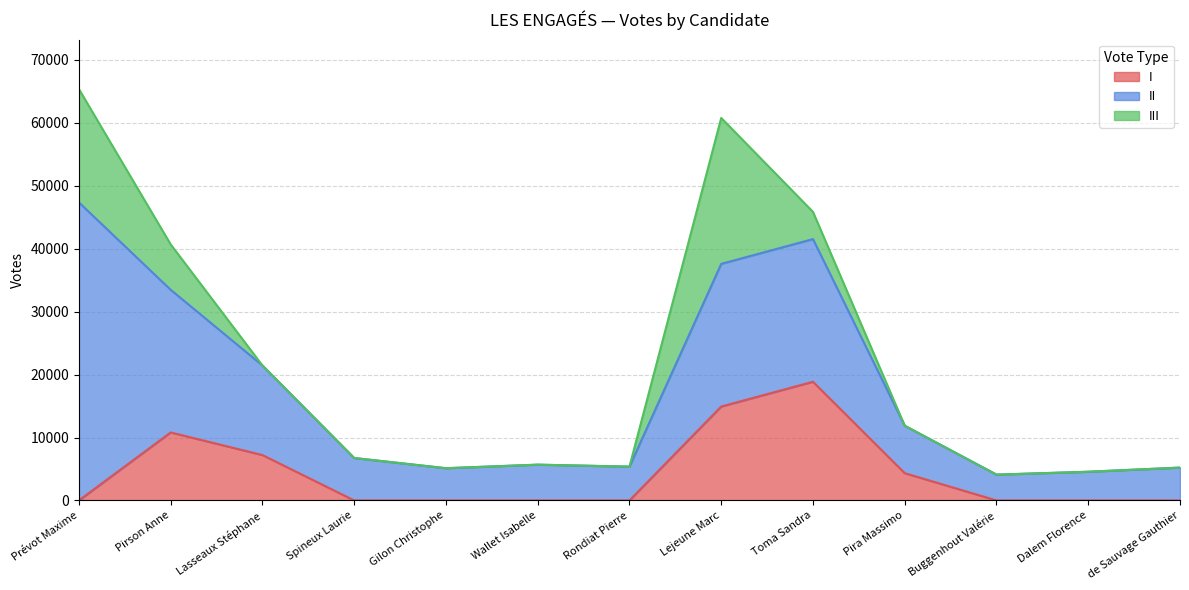

What is the difference between the highest and lowest values at Gilon Christophe?

5120